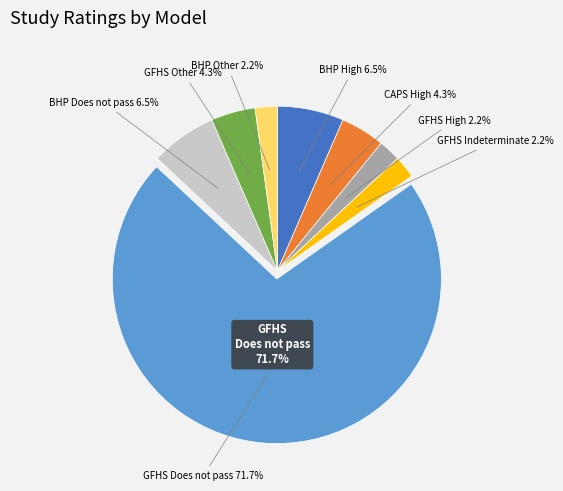

Do Breastfeeding: Heritage and Pride™ (BHP) - High and Breastfeeding: Heritage and Pride™ (BHP) - Does not pass screens together represent more than half of the pie?

No